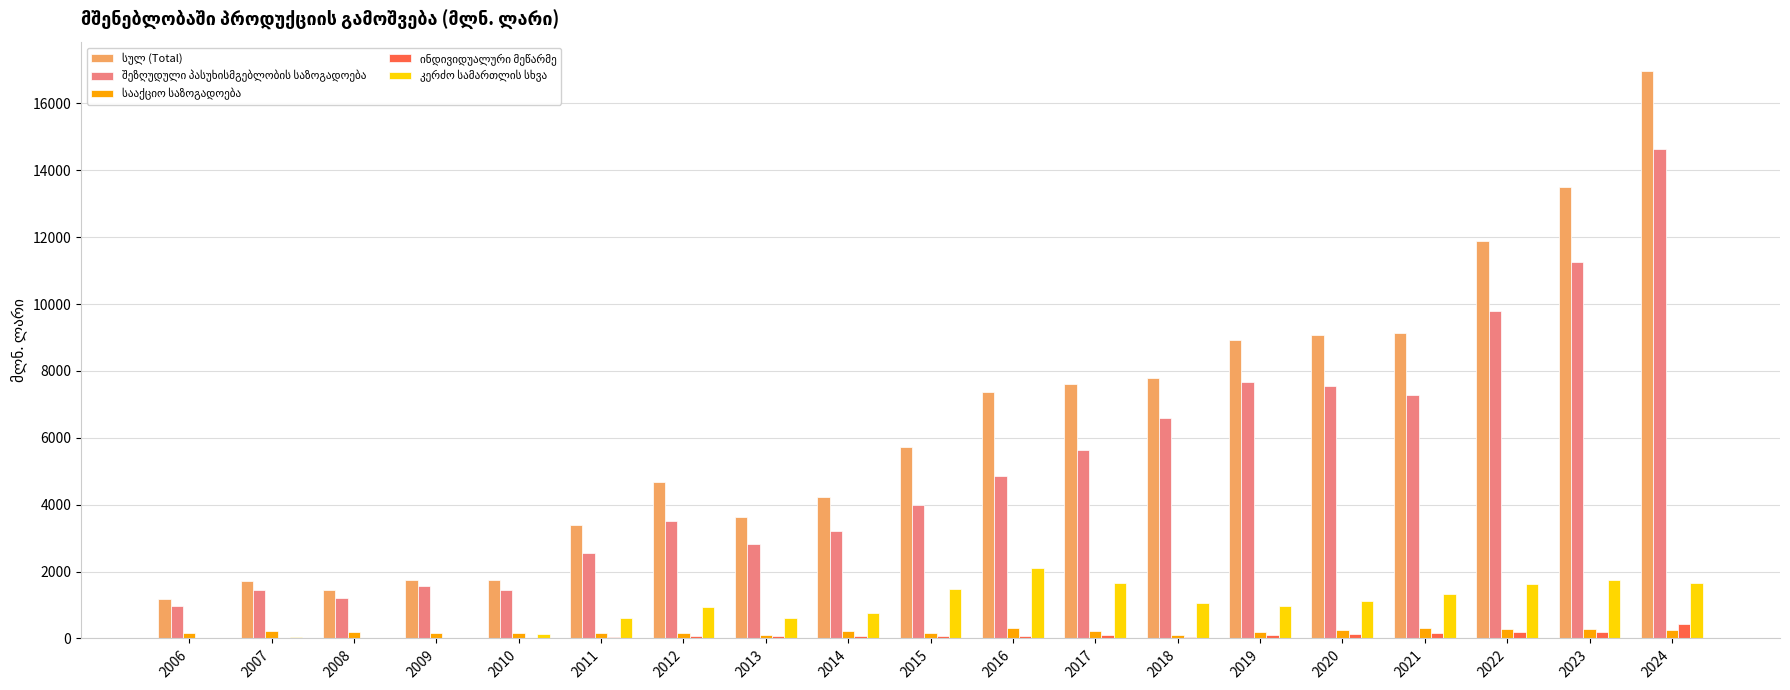

At which category does the chart reach its peak across all series?

2024